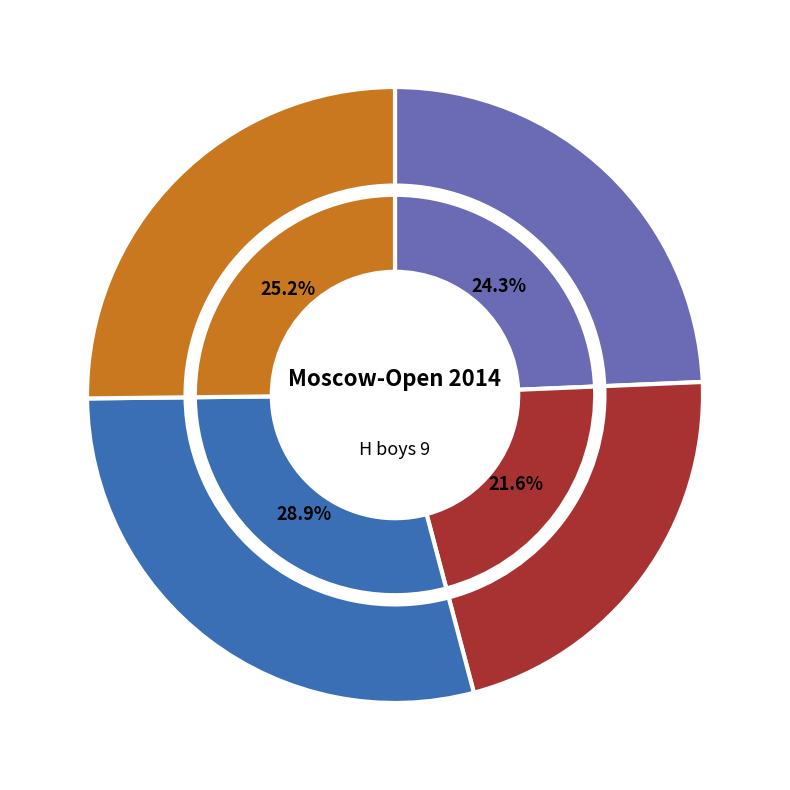

Is there any slice that represents more than half of the pie?

No